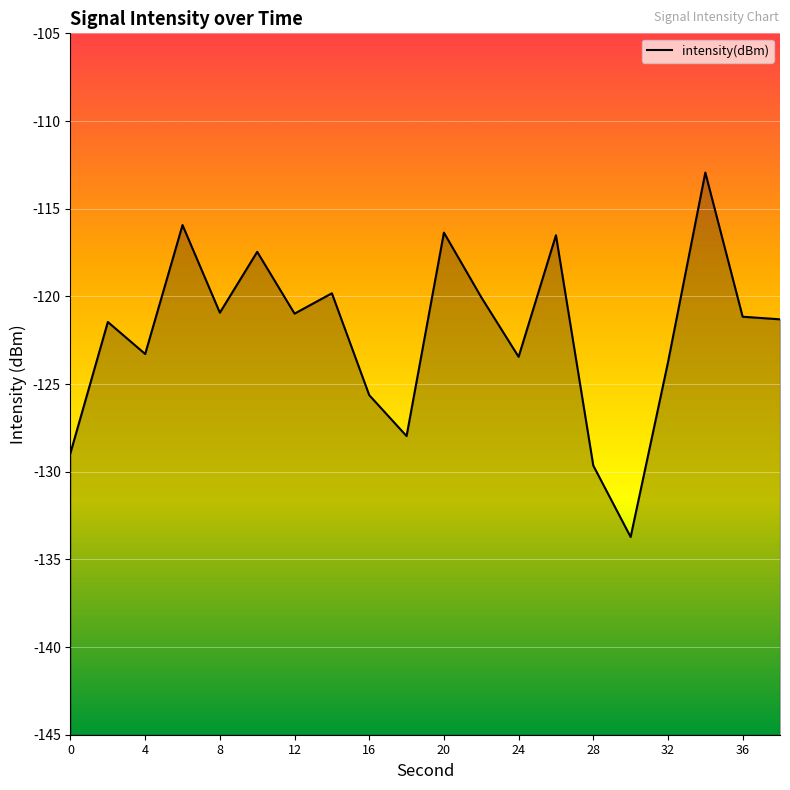

Reading left to right, list all the values displayed in this chart.

-128.9	-121.5	-123.3	-115.9	-120.9	-117.5	-121.0	-119.8	-125.6	-128.0	-116.4	-120.0	-123.4	-116.5	-129.7	-133.7	-123.8	-112.9	-121.2	-121.3